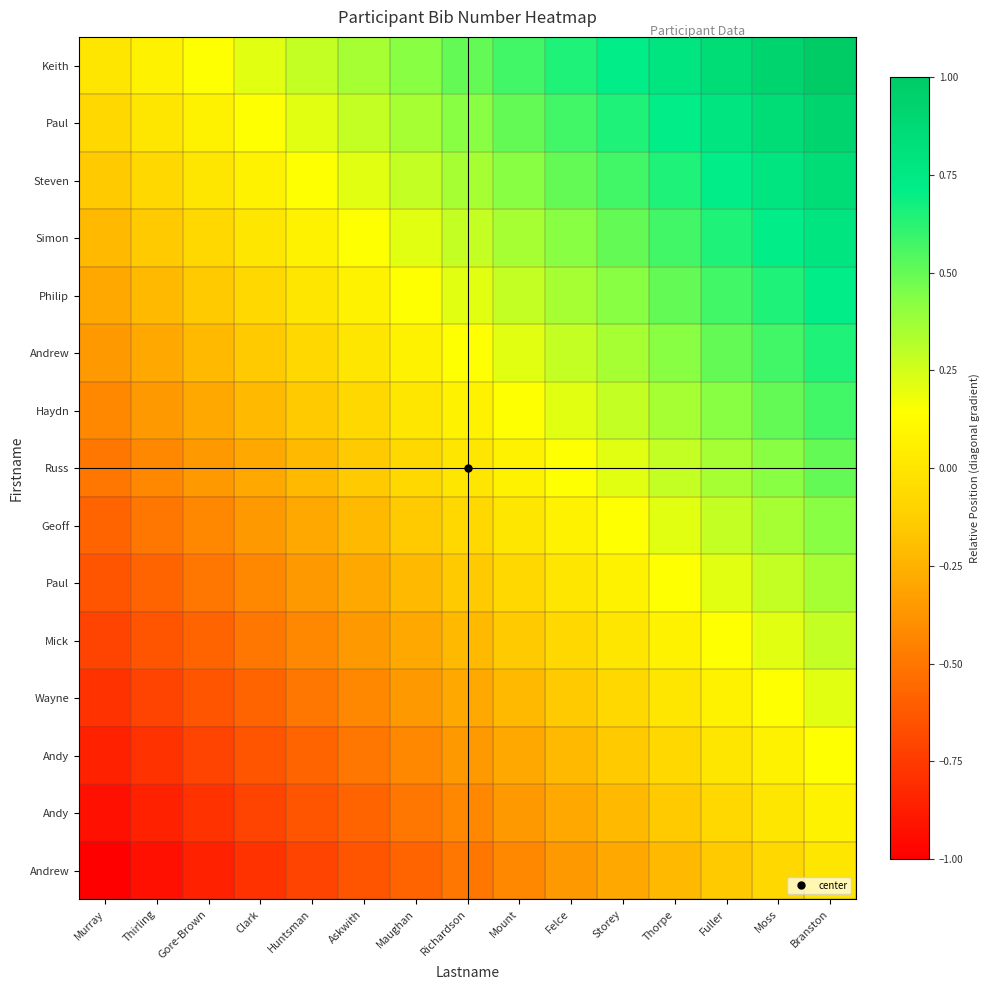

Which label corresponds to the smallest value in the chart?

Murray